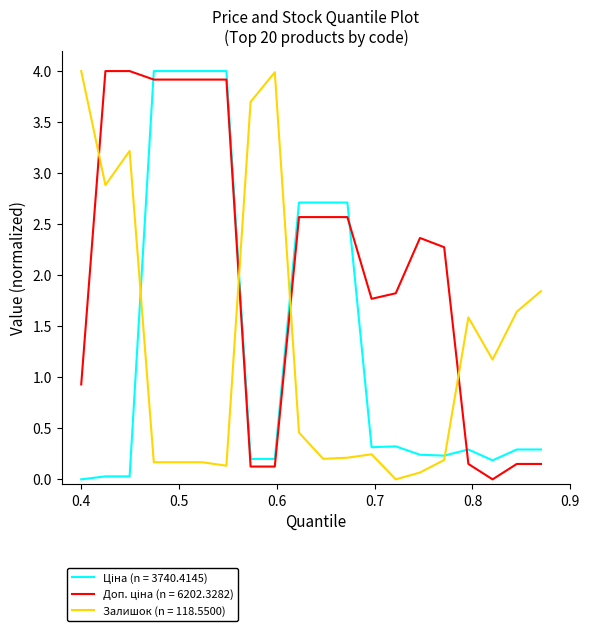

What is the maximum value for Залишок (n = 118.5500)?

4.0